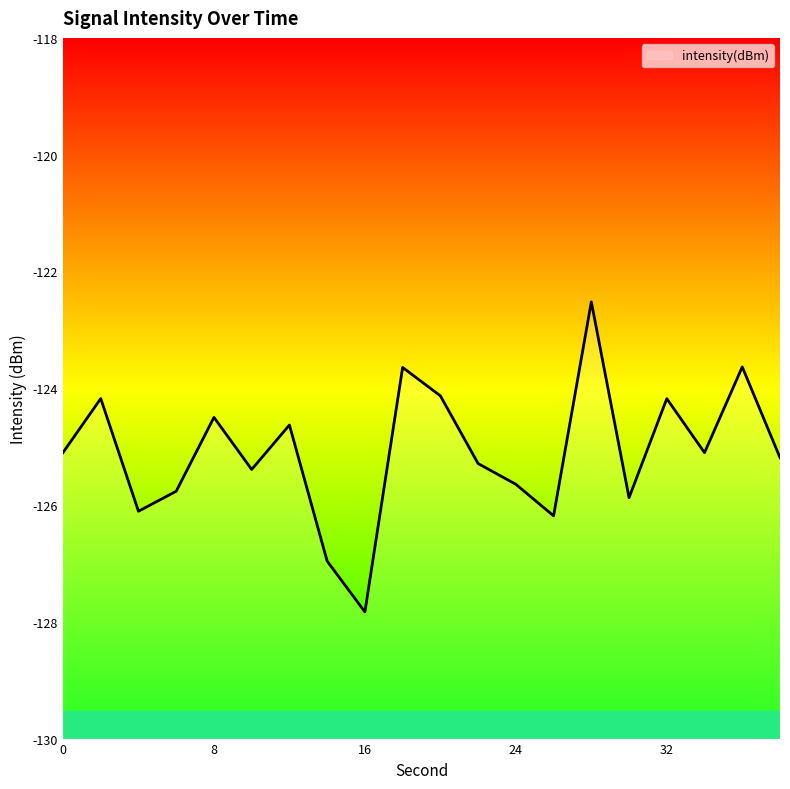

Rank the categories by value from lowest to highest.

16, 14, 26, 4, 30, 6, 24, 10, 22, 38, 34, 0, 12, 8, 32, 2, 20, 18, 36, 28